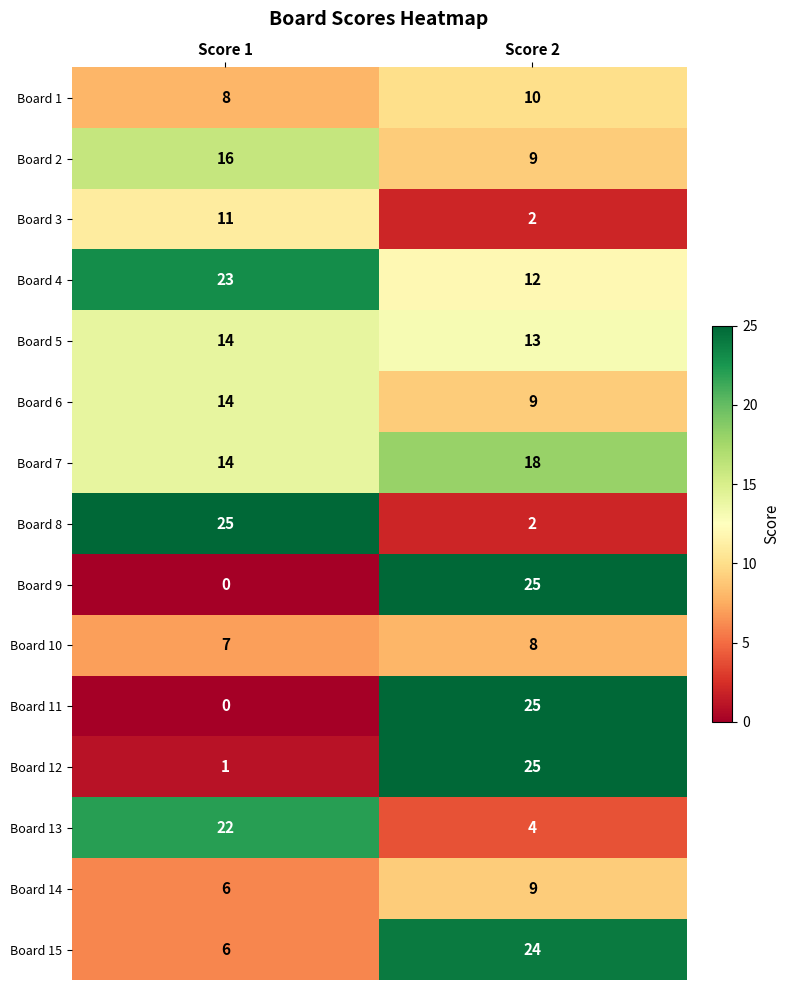

Read the Board 8 value at Score 1.

25